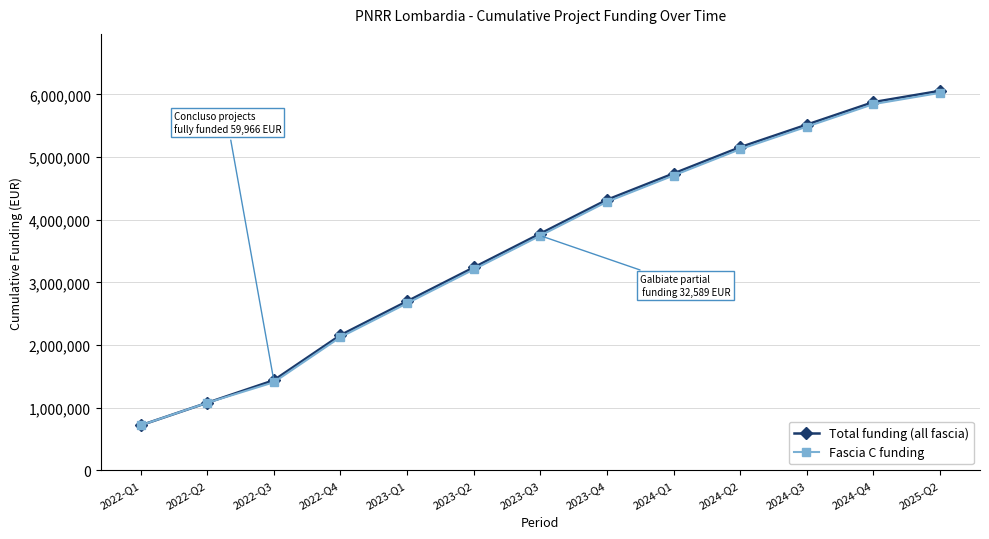

Which series has the largest range (max minus min)?

Total funding (all fascia)